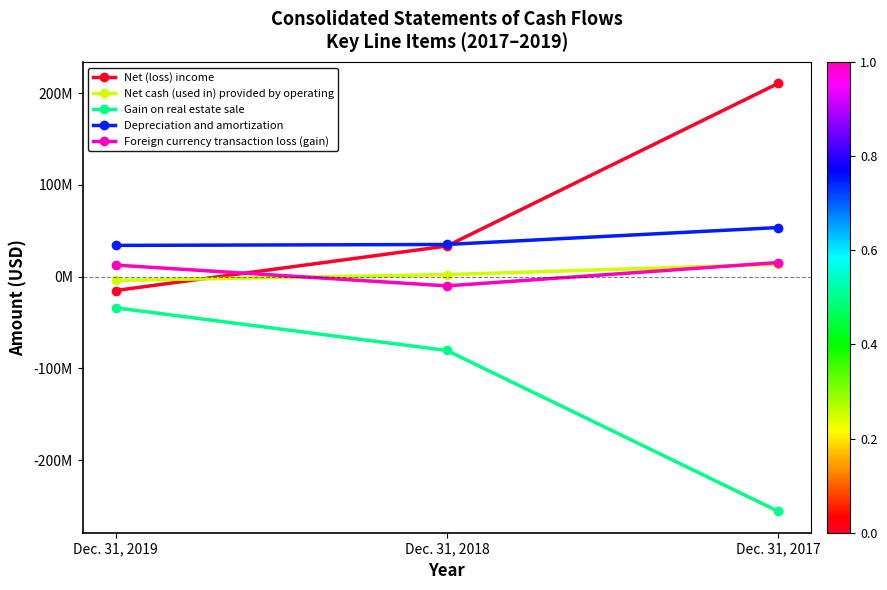

What are all the series names shown in the legend?

Net (loss) income, Net cash (used in) provided by operating, Gain on real estate sale, Depreciation and amortization, Foreign currency transaction loss (gain)